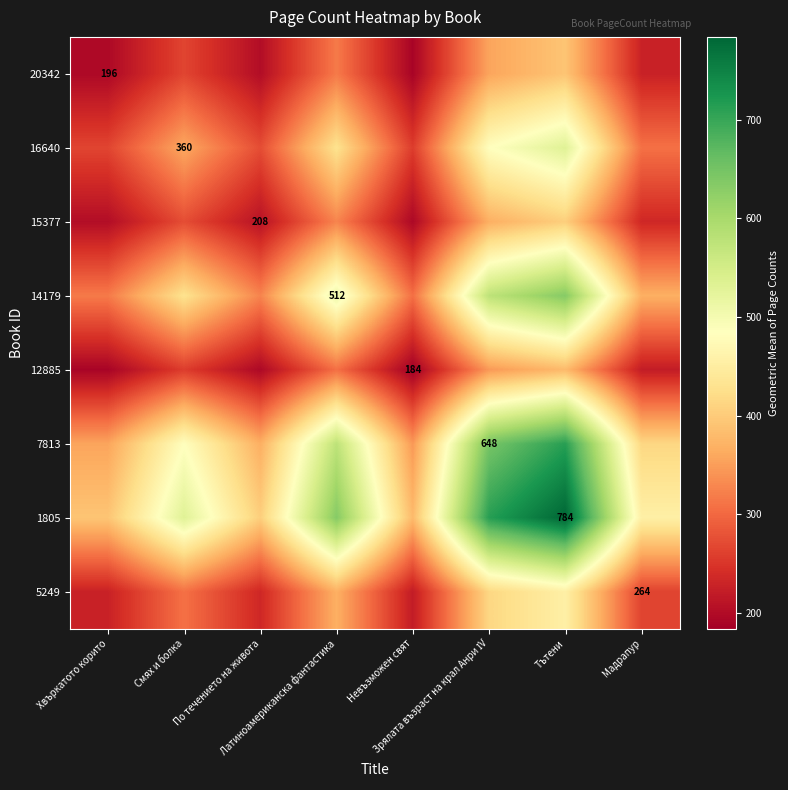

What is the difference between the 14179 values at Зрялата възраст на крал Анри ІV and По течението на живота?

249.7